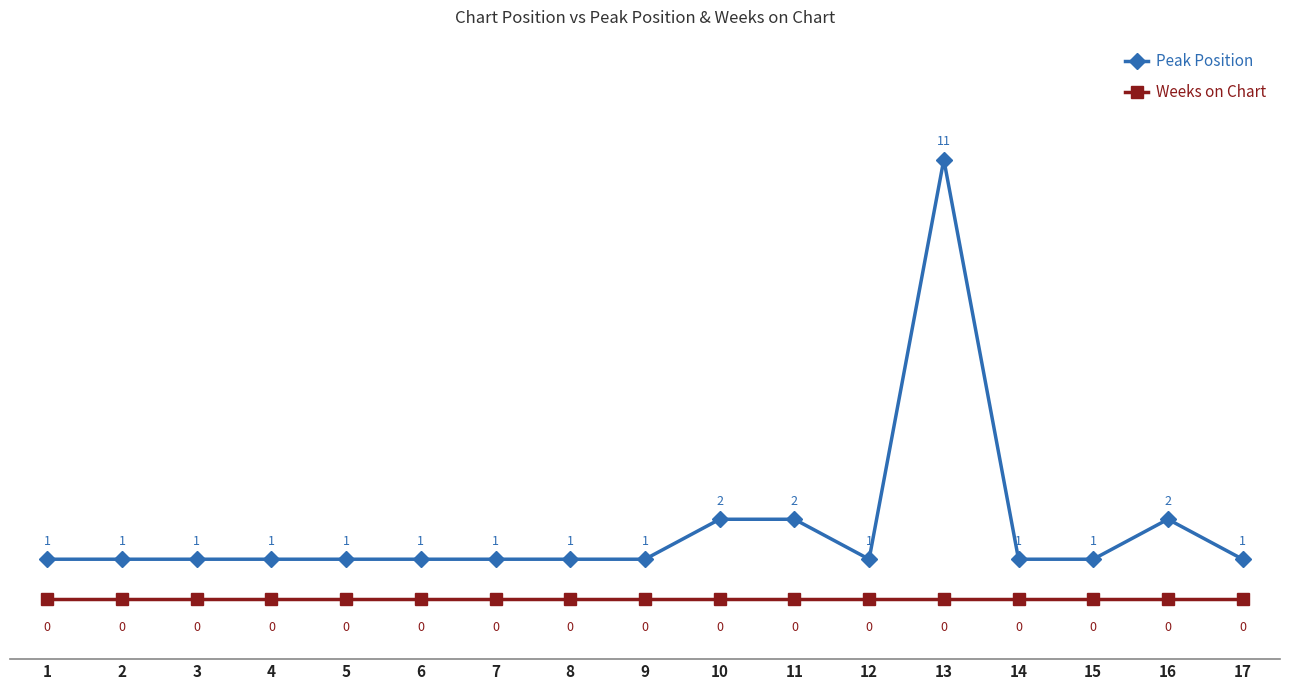

Reading right to left, list all the values displayed in this chart.

Peak Position: 17=1	16=2	15=1	14=1	13=11	12=1	11=2	10=2	9=1	8=1	7=1	6=1	5=1	4=1	3=1	2=1	1=1
Weeks on Chart: 17=0	16=0	15=0	14=0	13=0	12=0	11=0	10=0	9=0	8=0	7=0	6=0	5=0	4=0	3=0	2=0	1=0